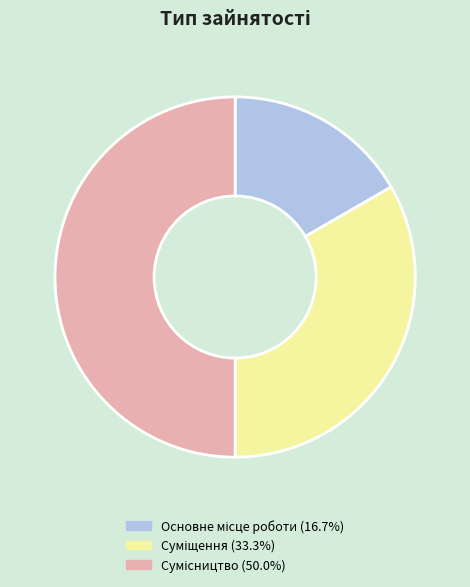

What portion of the pie excludes Основне місце роботи?

83.3%